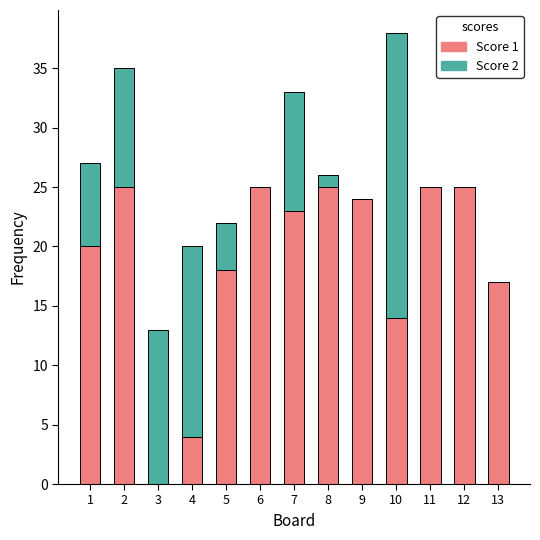

Reading left to right, what are the values for Score 1?

1=20	2=25	3=0	4=4	5=18	6=25	7=23	8=25	9=24	10=14	11=25	12=25	13=17